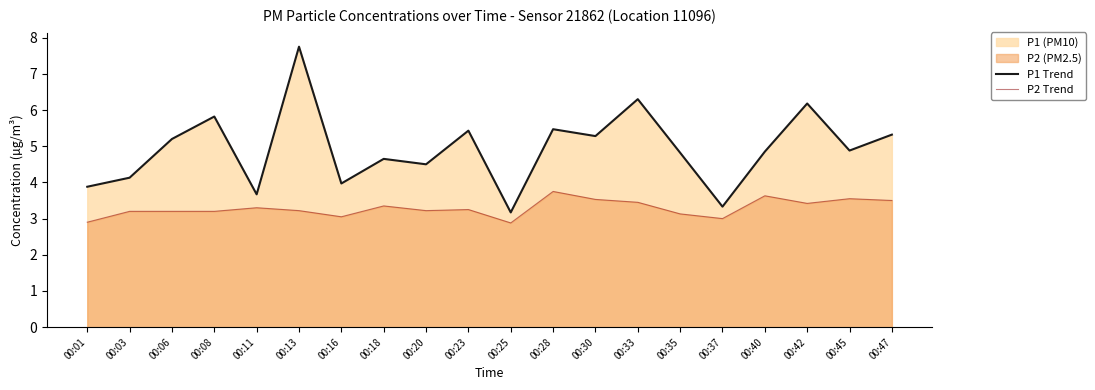

At which label is P2 Trend closest to 3?

00:37